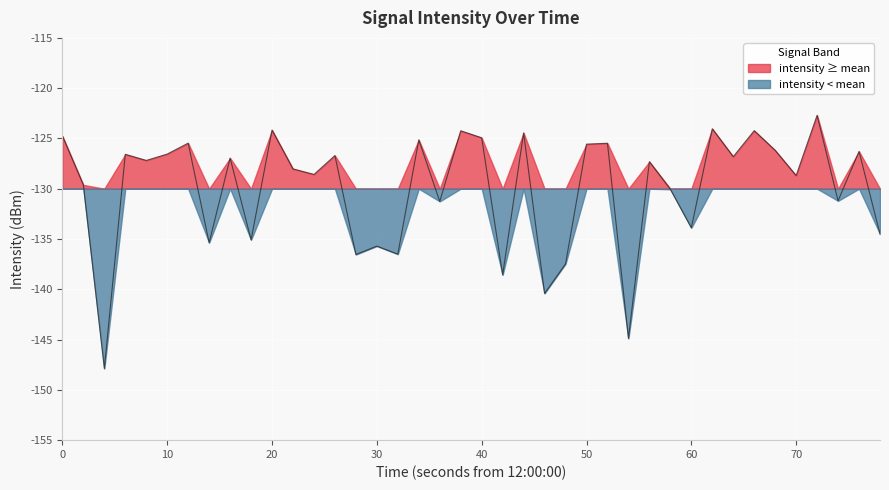

Is it true that intensity < mean equals -130.0 at 70?

True